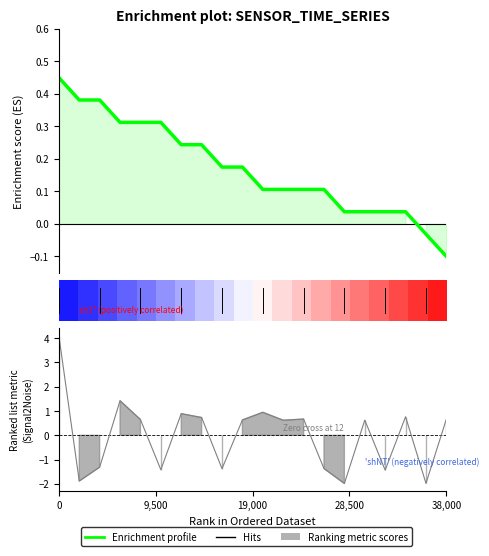

What is the sum of all Enrichment profile values?

3.4